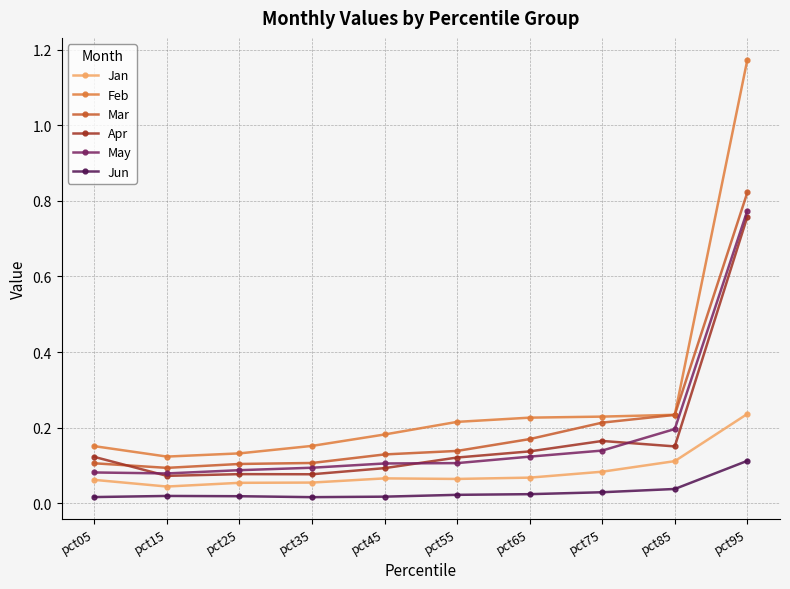

True or false: Apr has a value of 0.1 at pct05.

True